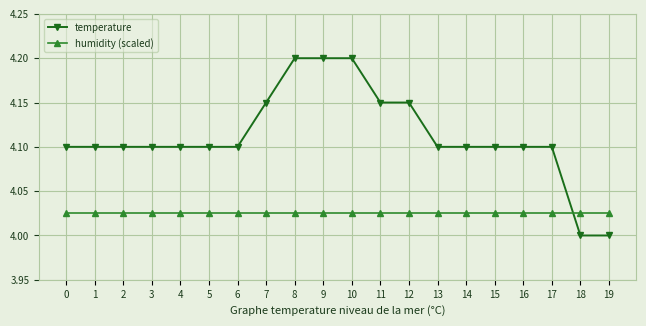

What is the average value of the temperature series?

4.1